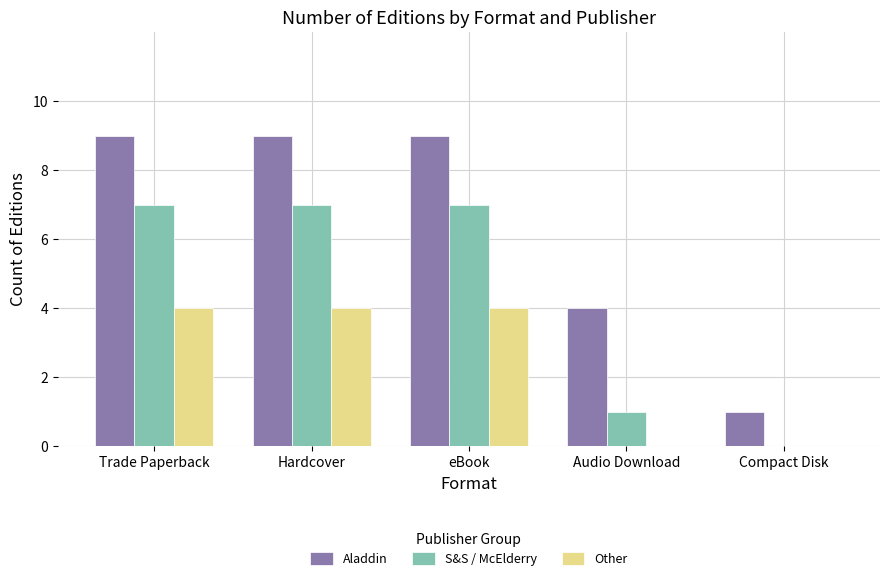

Which series changed the most between eBook and Compact Disk?

Aladdin